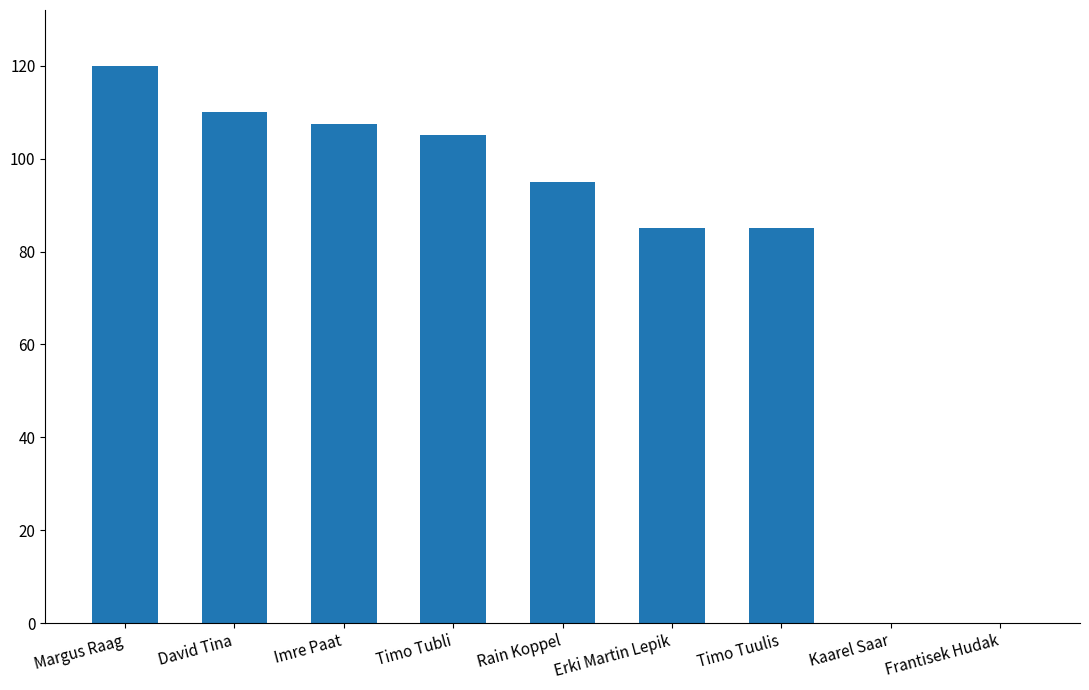

Reading left to right, transcribe all the data shown in this chart.

120.0	110.0	107.5	105.0	95.0	85.0	85.0	0.0	0.0